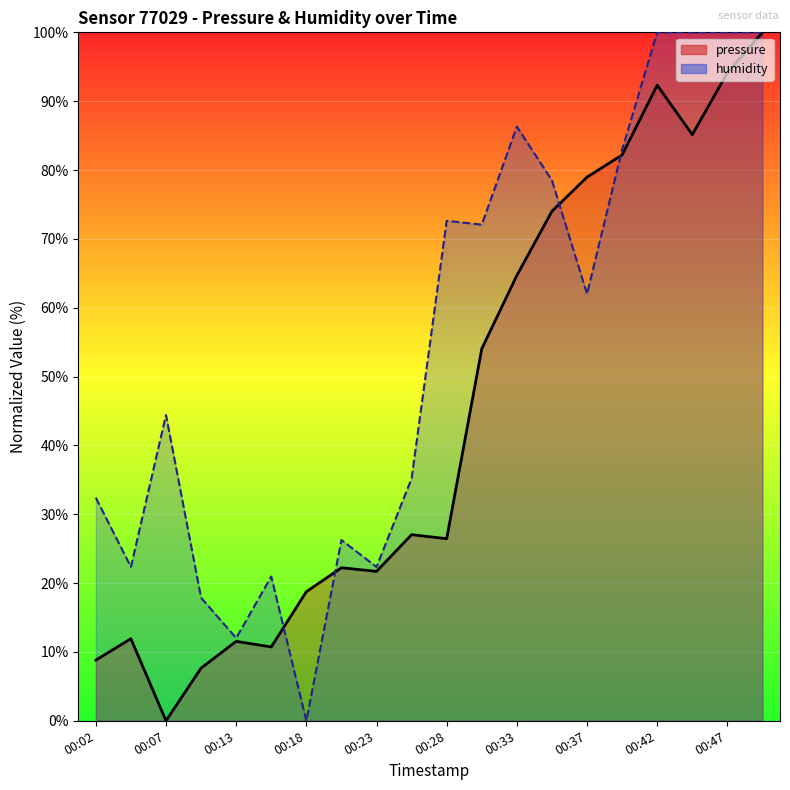

How many lines are shown in the chart?

2